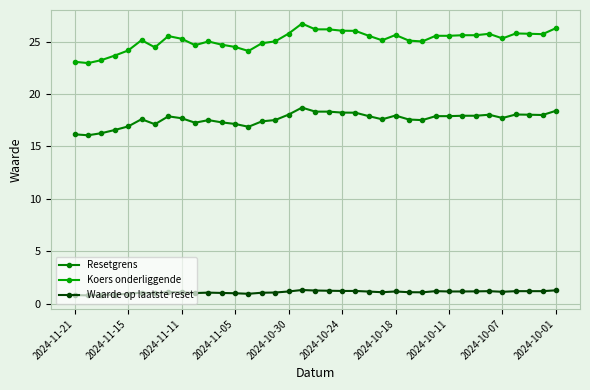

What is the value of the Koers onderliggende point at the 21st from the left?

26.0